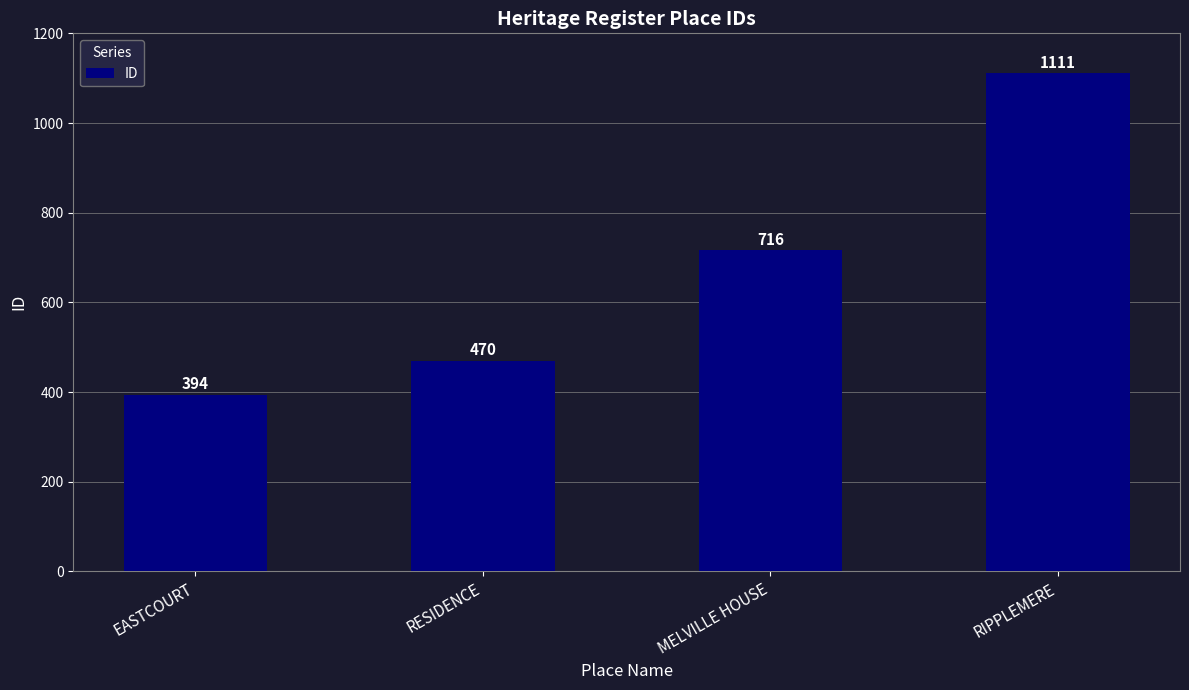

How many bars are there in total?

4